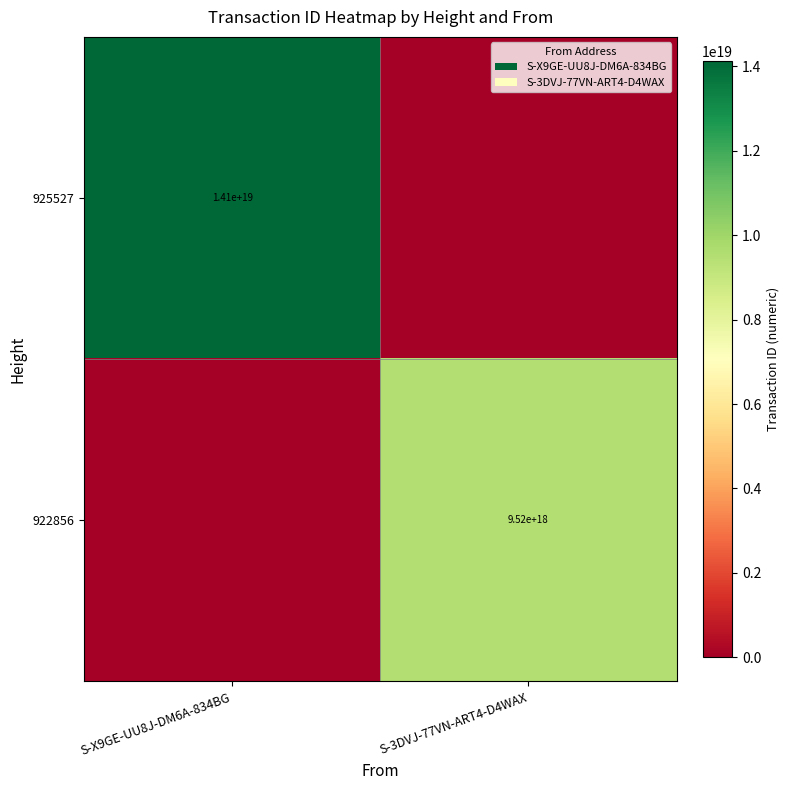

Is the value of 922856 at S-3DVJ-77VN-ART4-D4WAX greater than the value of 925527 at S-X9GE-UU8J-DM6A-834BG?

No